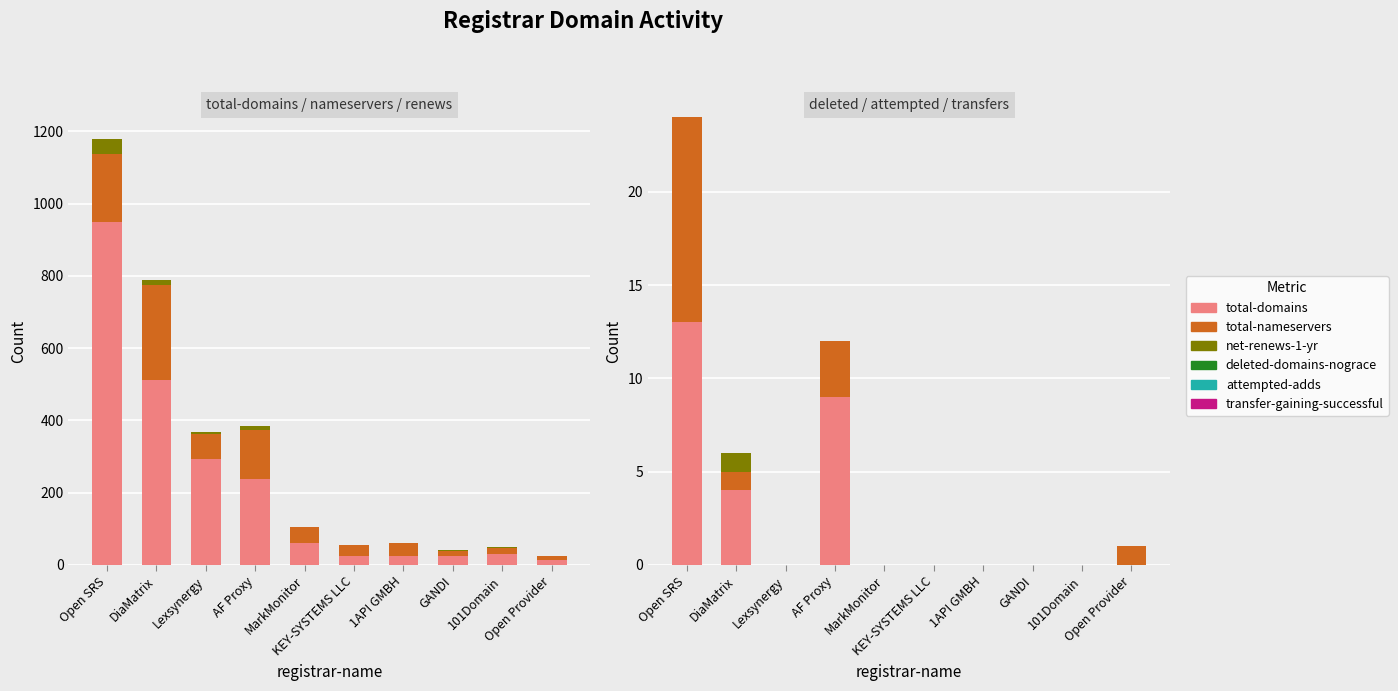

What is the difference between the maximum and minimum values in the transfer-gaining-successful series?

1